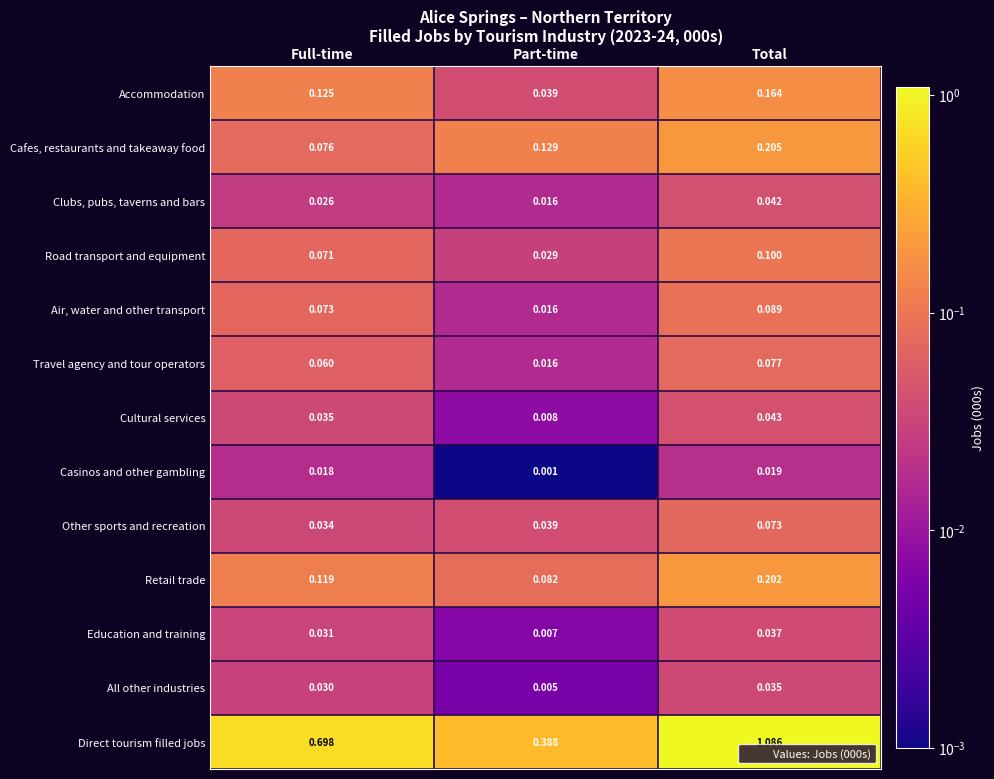

Which series has the largest range (max minus min)?

Direct tourism filled jobs